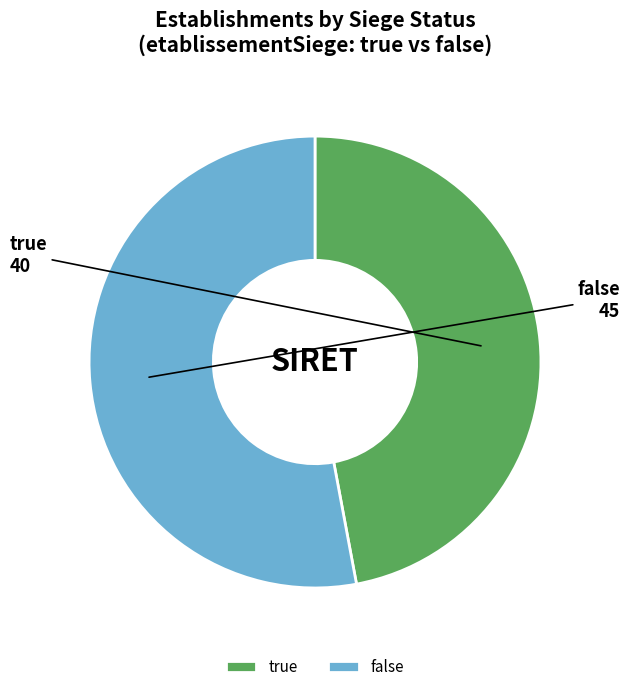

The false slice represents 53% of the pie. True or false?

True